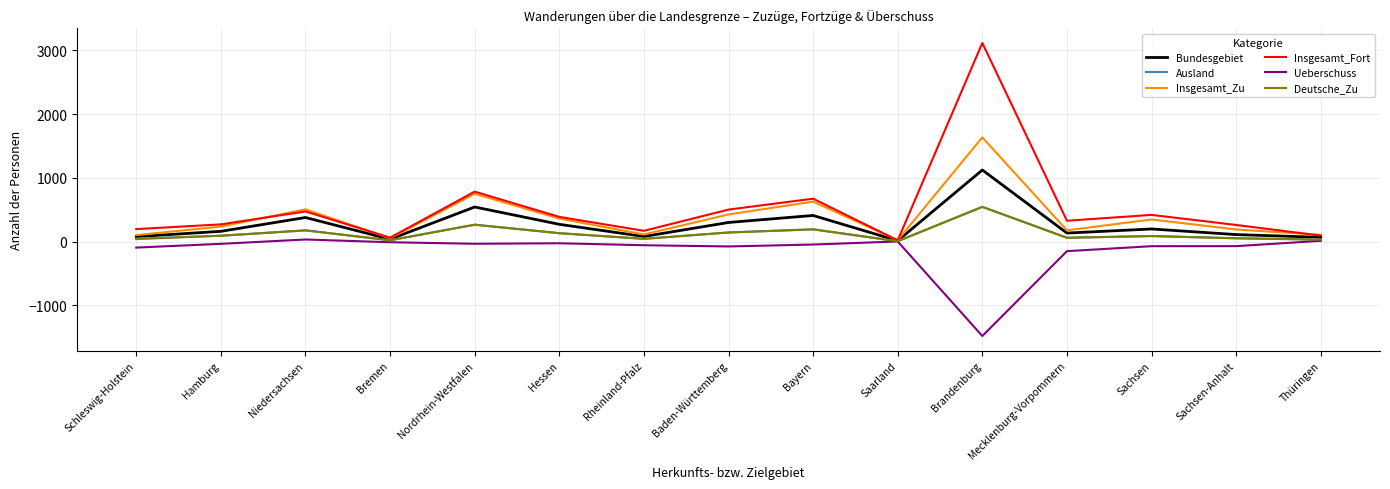

What is the maximum value for Insgesamt_Zu?

1635